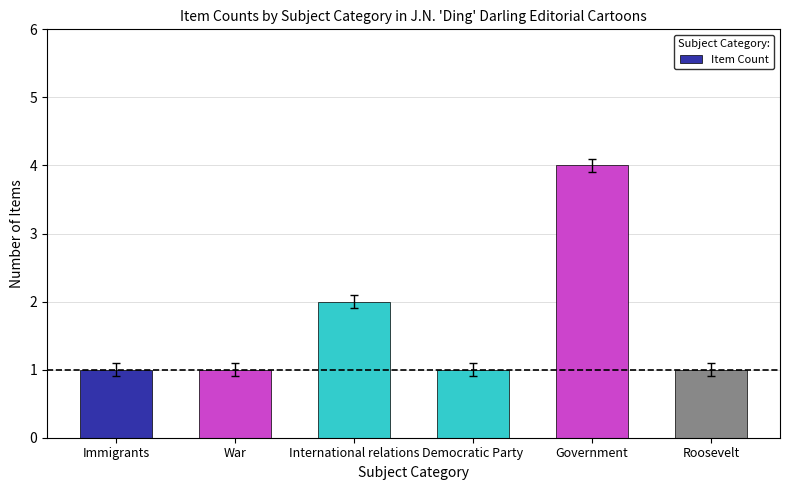

Approximately how many times larger is the value at Immigrants compared to Roosevelt?

1.0